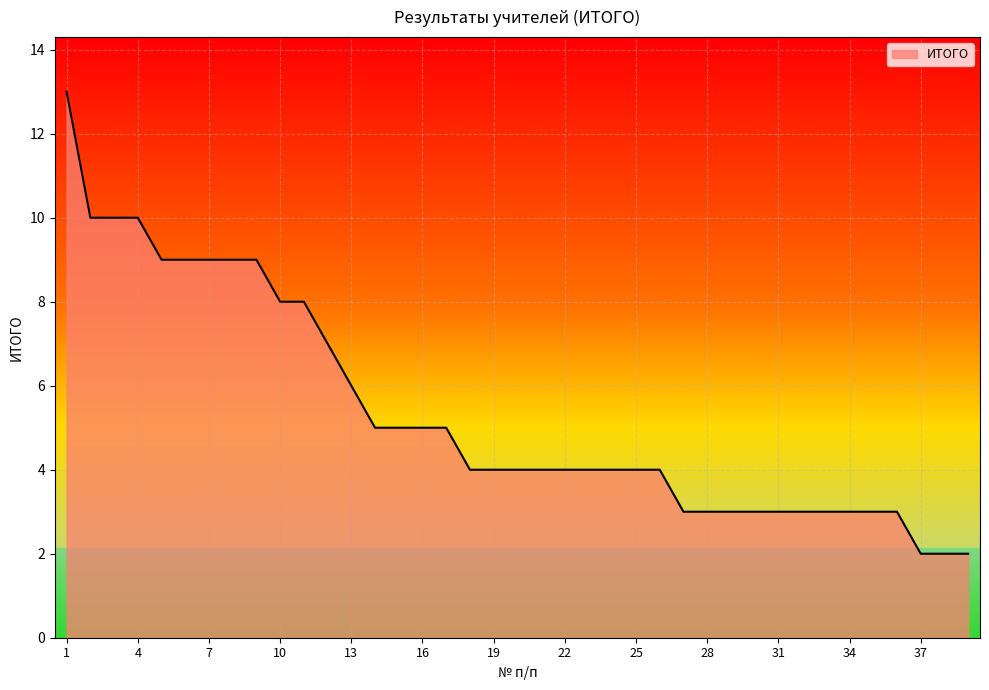

Does the chart have visible grid lines?

Yes